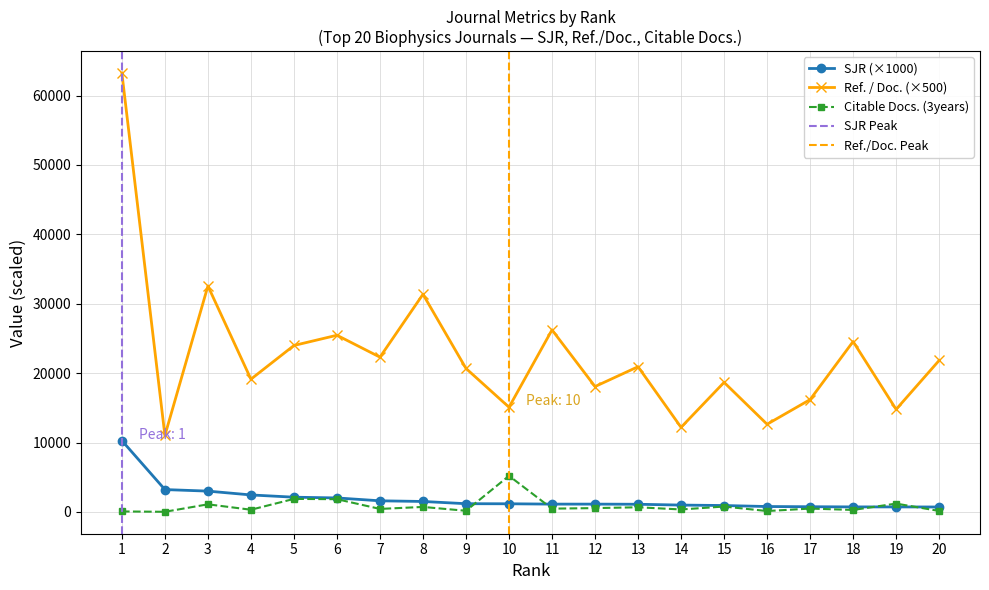

Which series has the widest spread of values?

Ref. / Doc.